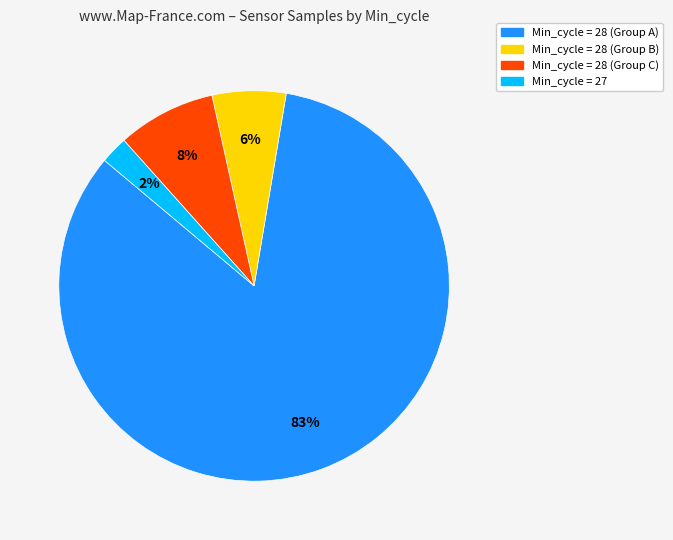

Is there any slice that represents more than half of the pie?

Yes